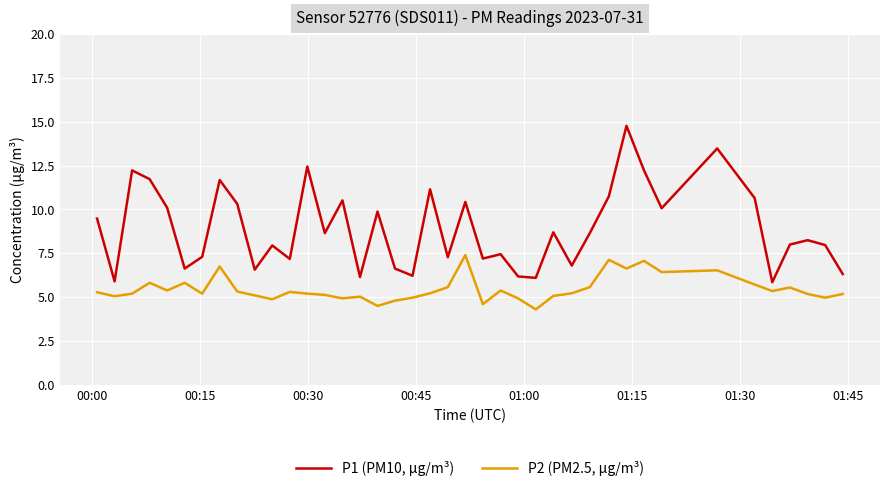

Which series has the largest range (max minus min)?

P1 (PM10, µg/m³)